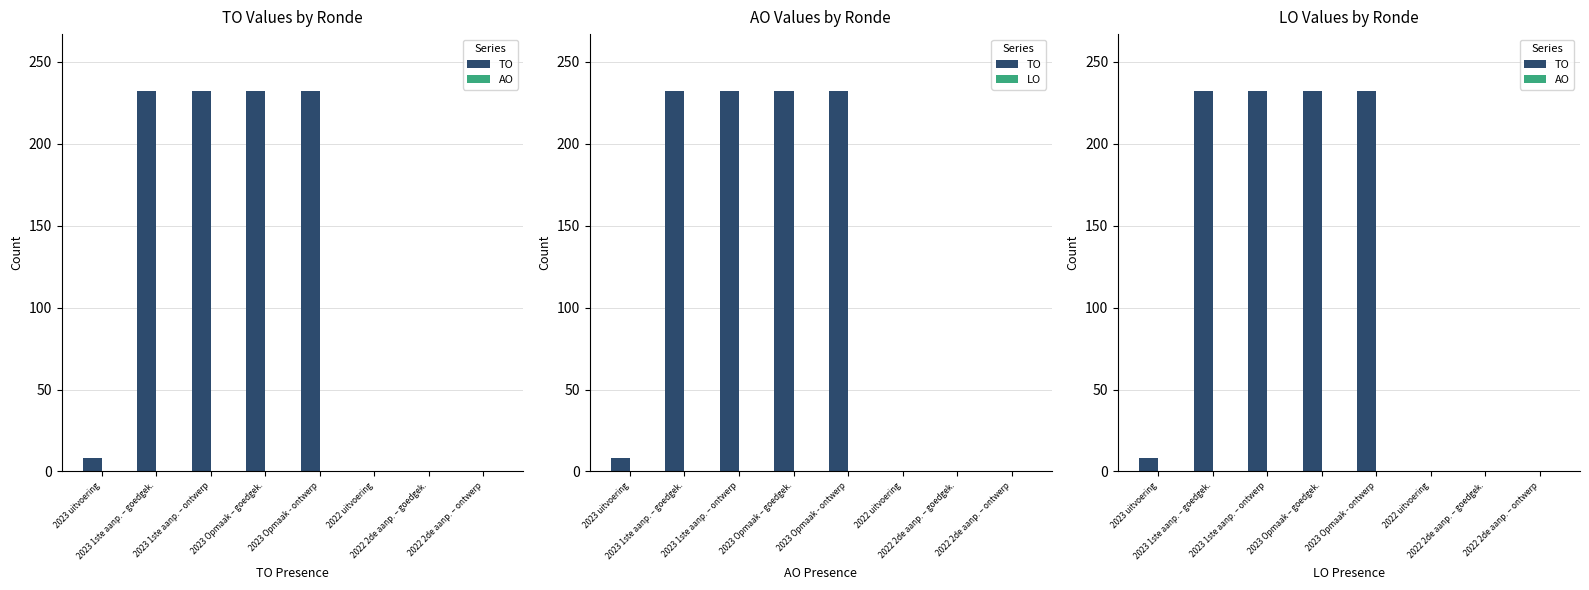

Is the value of AO at 2022 2de aanp. – goedgek. greater than the value of LO at 2022 2de aanp. – goedgek.?

No